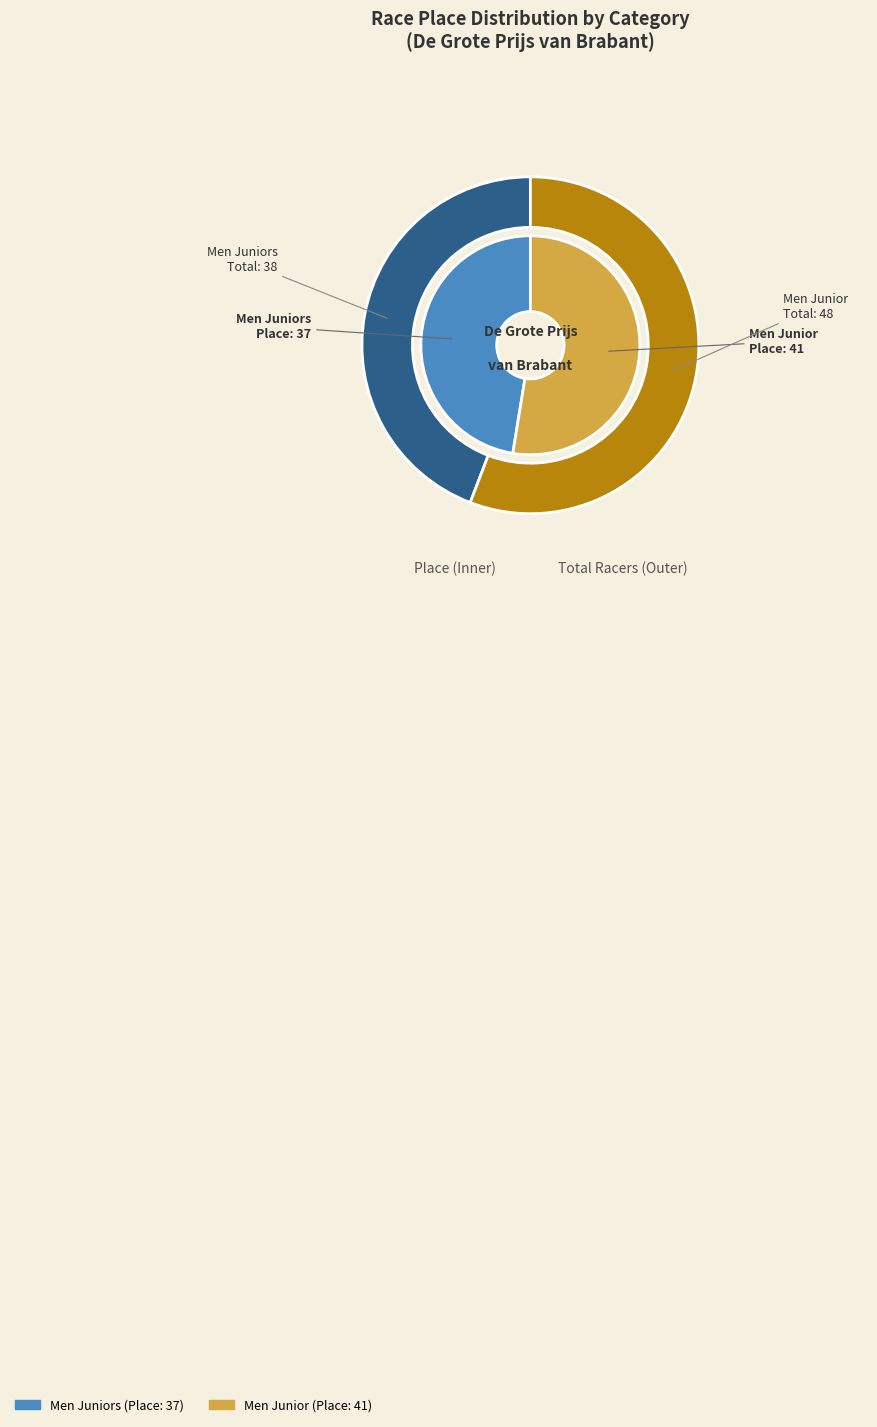

Approximately how many times larger is the value at Men Junior compared to Men Juniors?

1.1